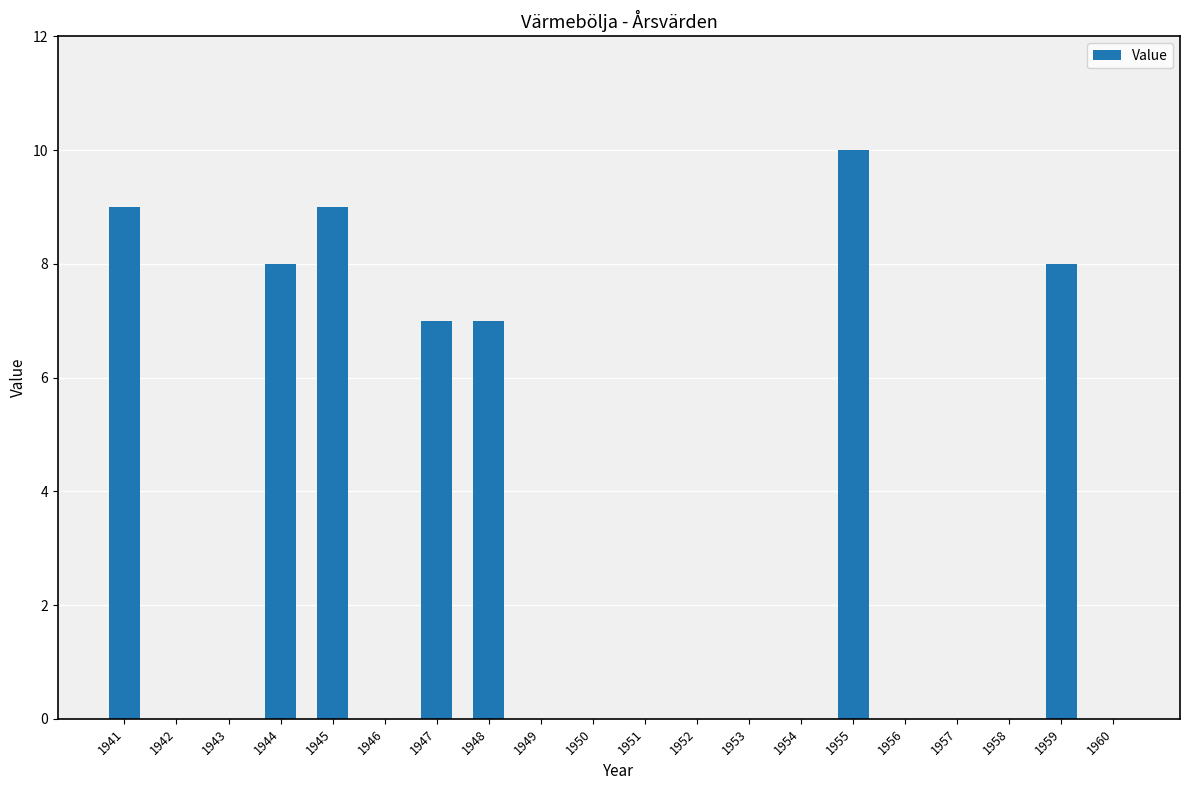

The value at 1958 is 0. True or false?

True